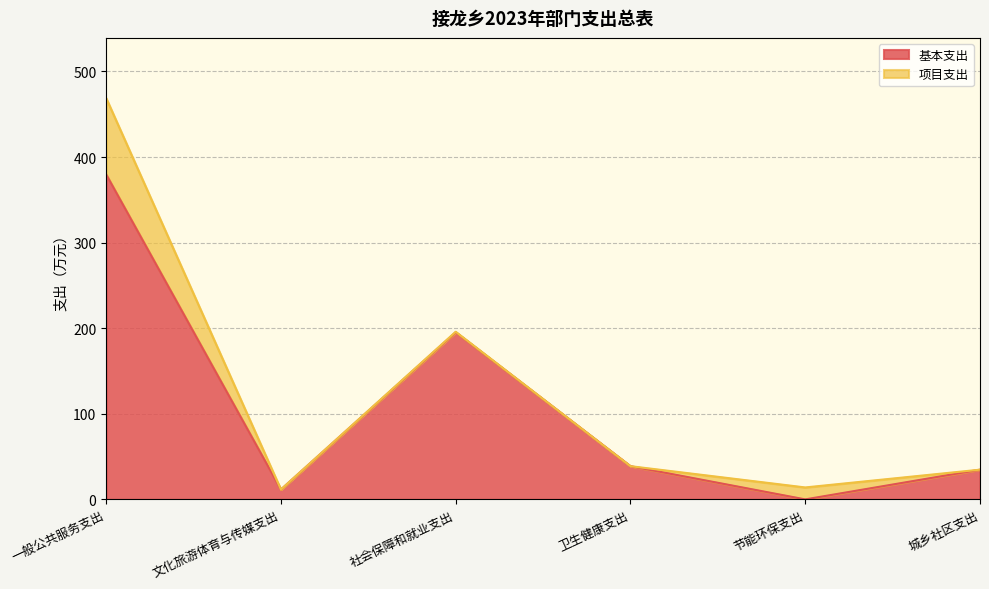

What is the label of the 2nd point from the left?

文化旅游体育与传媒支出